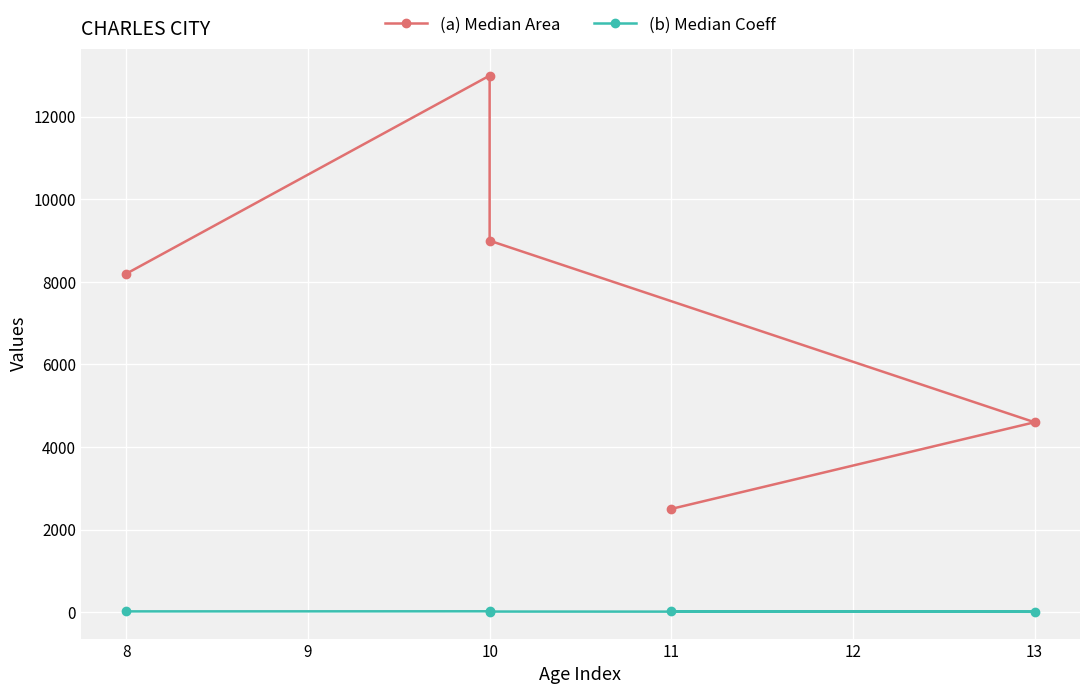

Does the chart display data point markers on the line(s)?

Yes